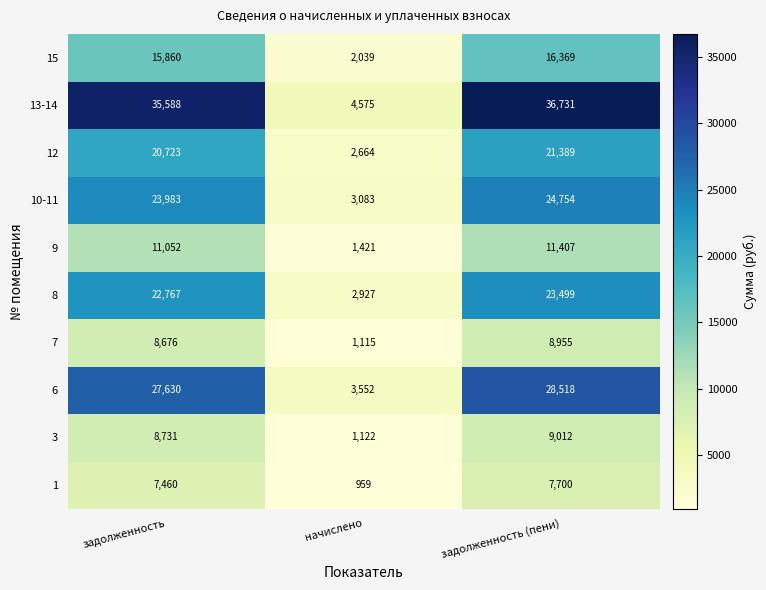

What is the minimum value shown in the chart?

959